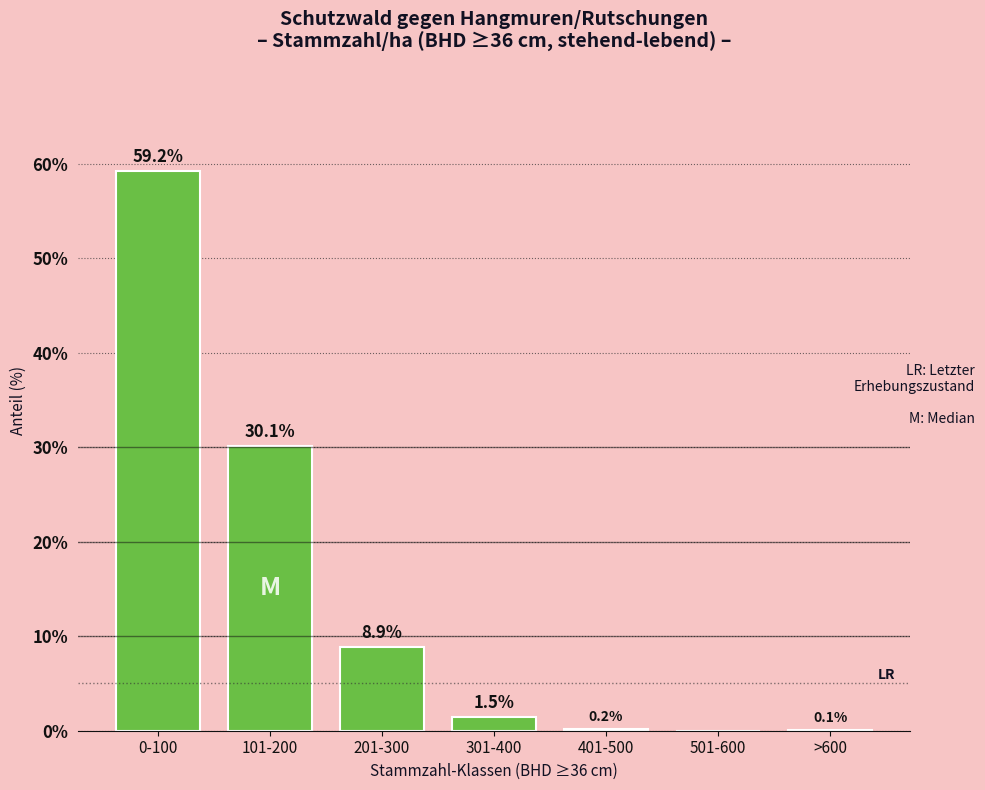

Reading left to right, what are all the values shown in this chart?

0-100=59.2	101-200=30.1	201-300=8.9	301-400=1.5	401-500=0.2	501-600=0.0	>600=0.1